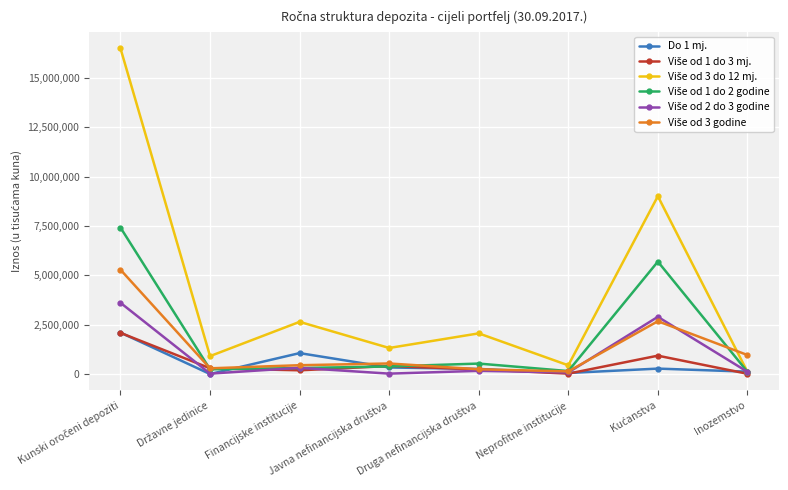

At which label is Do 1 mj. closest to 1050253?

Financijske institucije